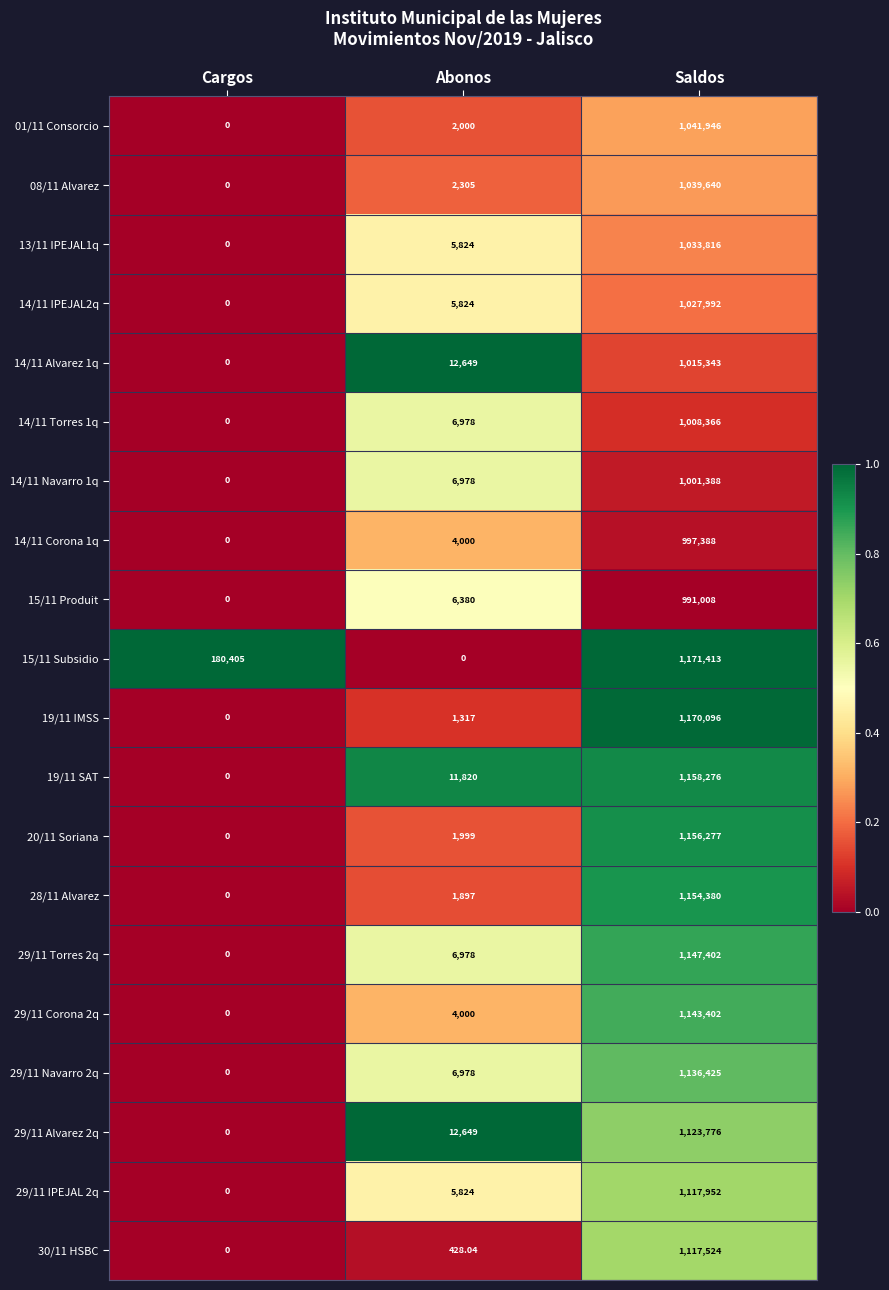

List the series in order of their peak value, highest first.

15/11 Subsidio, 19/11 IMSS, 19/11 SAT, 20/11 Soriana, 28/11 Alvarez, 29/11 Torres 2q, 29/11 Corona 2q, 29/11 Navarro 2q, 29/11 Alvarez 2q, 29/11 IPEJAL 2q, 30/11 HSBC, 01/11 Consorcio, 08/11 Alvarez, 13/11 IPEJAL1q, 14/11 IPEJAL2q, 14/11 Alvarez 1q, 14/11 Torres 1q, 14/11 Navarro 1q, 14/11 Corona 1q, 15/11 Produit